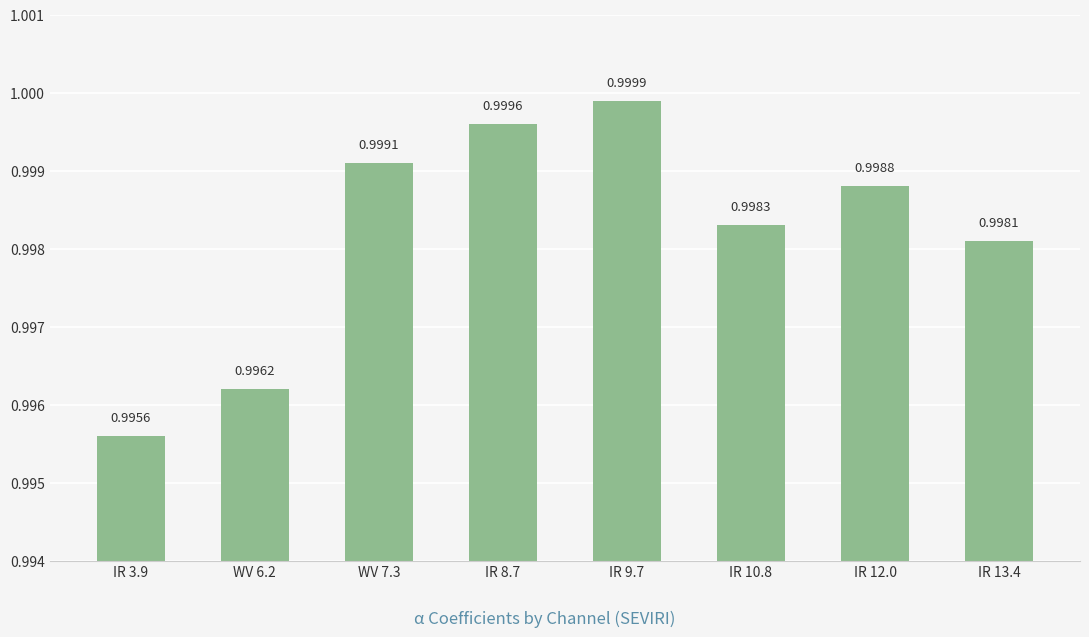

Which label corresponds to the largest value in the chart?

IR 9.7